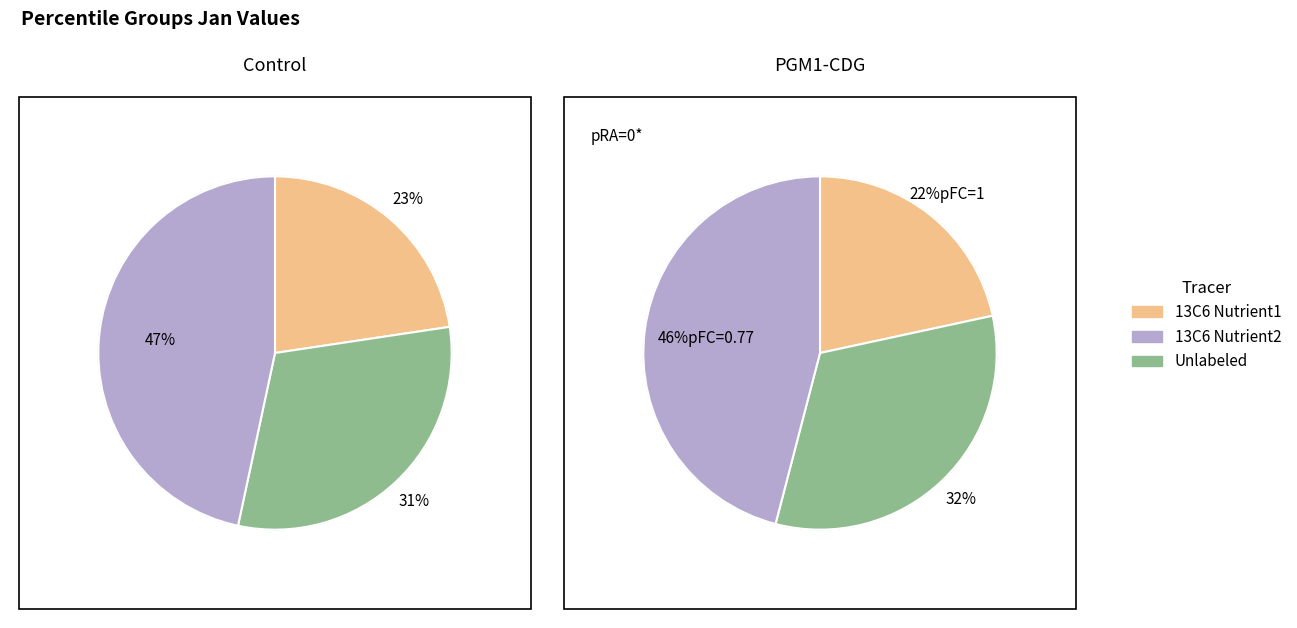

Does any single category account for the majority?

No